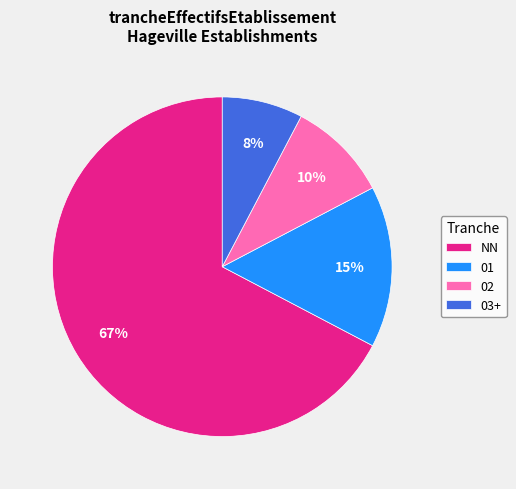

To the nearest percent, what percentage of the pie is NN?

67%